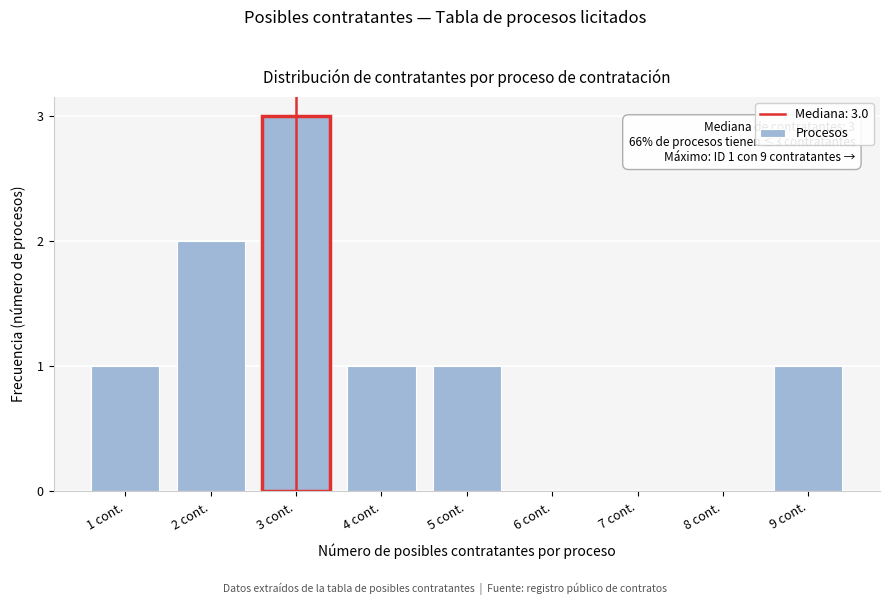

Reading left to right, transcribe all the data shown in this chart.

1 cont.=1	2 cont.=2	3 cont.=3	4 cont.=1	5 cont.=1	6 cont.=0	7 cont.=0	8 cont.=0	9 cont.=1